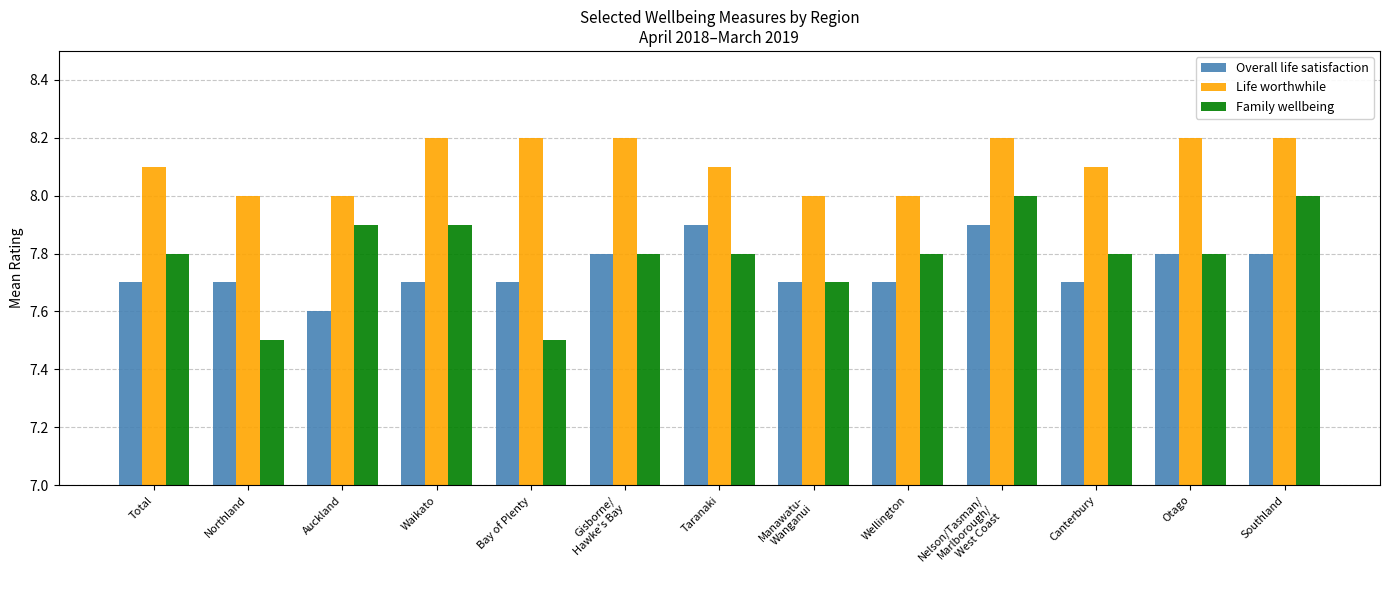

Reading left to right, list all the values displayed in this chart.

Overall life satisfaction: Total=7.7	Northland=7.7	Auckland=7.6	Waikato=7.7	Bay of Plenty=7.7	Gisborne/
Hawke's Bay=7.8	Taranaki=7.9	Manawatu-
Wanganui=7.7	Wellington=7.7	Nelson/Tasman/
Marlborough/
West Coast=7.9	Canterbury=7.7	Otago=7.8	Southland=7.8
Life worthwhile: Total=8.1	Northland=8.0	Auckland=8.0	Waikato=8.2	Bay of Plenty=8.2	Gisborne/
Hawke's Bay=8.2	Taranaki=8.1	Manawatu-
Wanganui=8.0	Wellington=8.0	Nelson/Tasman/
Marlborough/
West Coast=8.2	Canterbury=8.1	Otago=8.2	Southland=8.2
Family wellbeing: Total=7.8	Northland=7.5	Auckland=7.9	Waikato=7.9	Bay of Plenty=7.5	Gisborne/
Hawke's Bay=7.8	Taranaki=7.8	Manawatu-
Wanganui=7.7	Wellington=7.8	Nelson/Tasman/
Marlborough/
West Coast=8.0	Canterbury=7.8	Otago=7.8	Southland=8.0